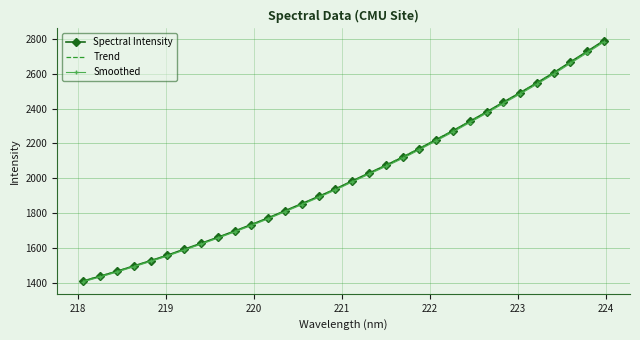

What is the ratio of the value at 221.3083 to the value at 220.9264?

1.0